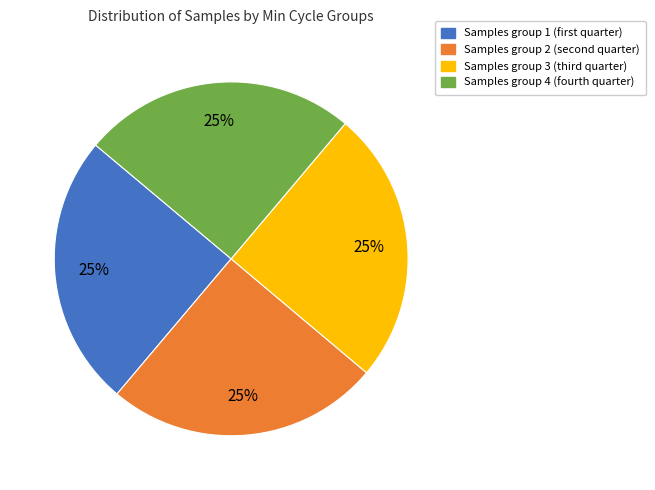

Is there a majority slice in this chart?

No